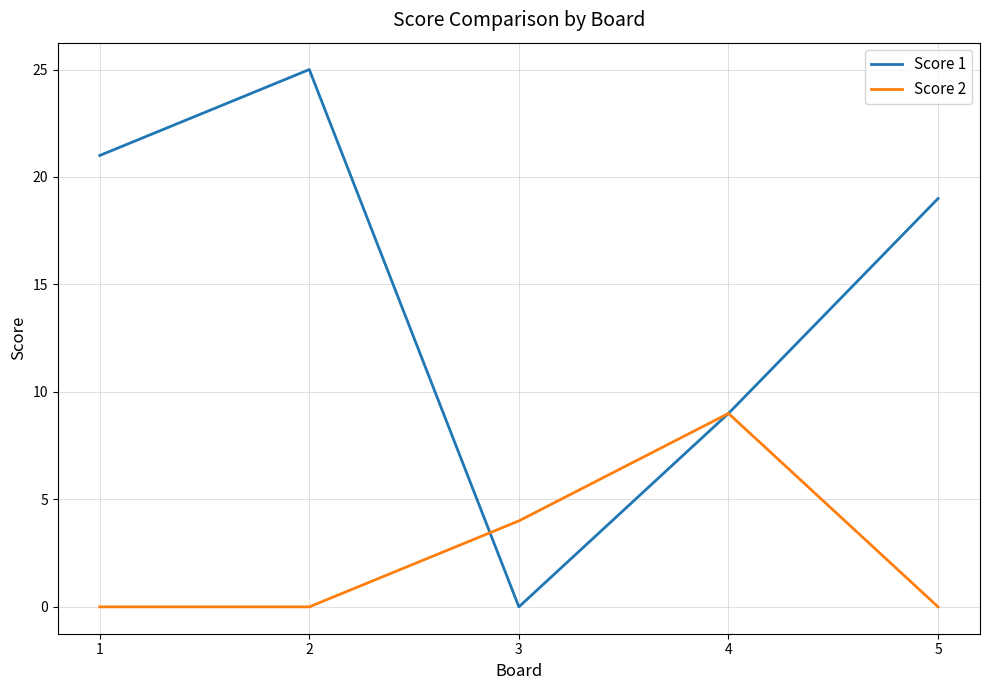

What are all the series names shown in the legend?

Score 1, Score 2